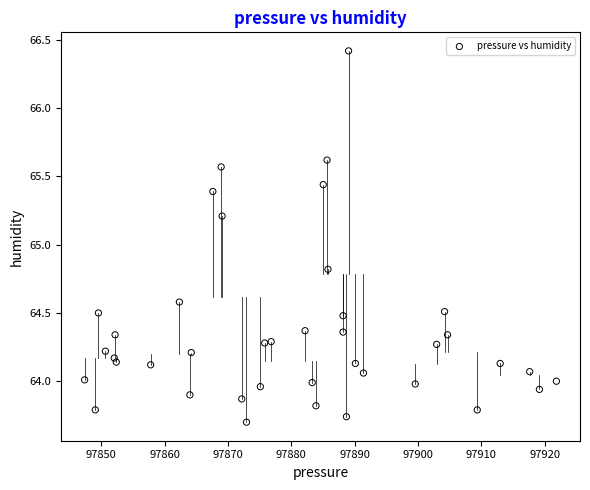

What Y value in the scatter plot is closest to 65?

64.8